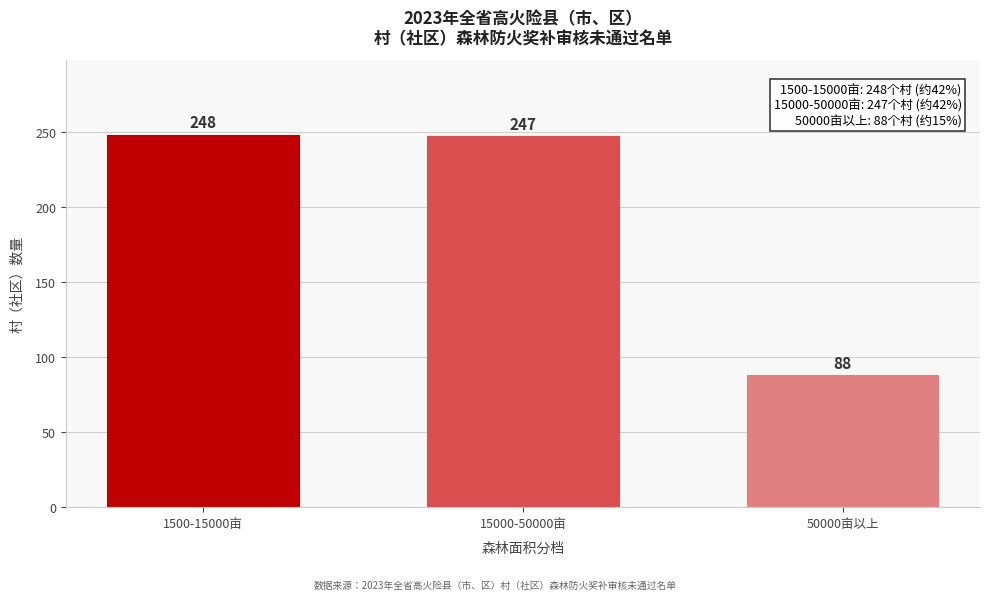

Reading right to left, what are all the values shown in this chart?

88	247	248